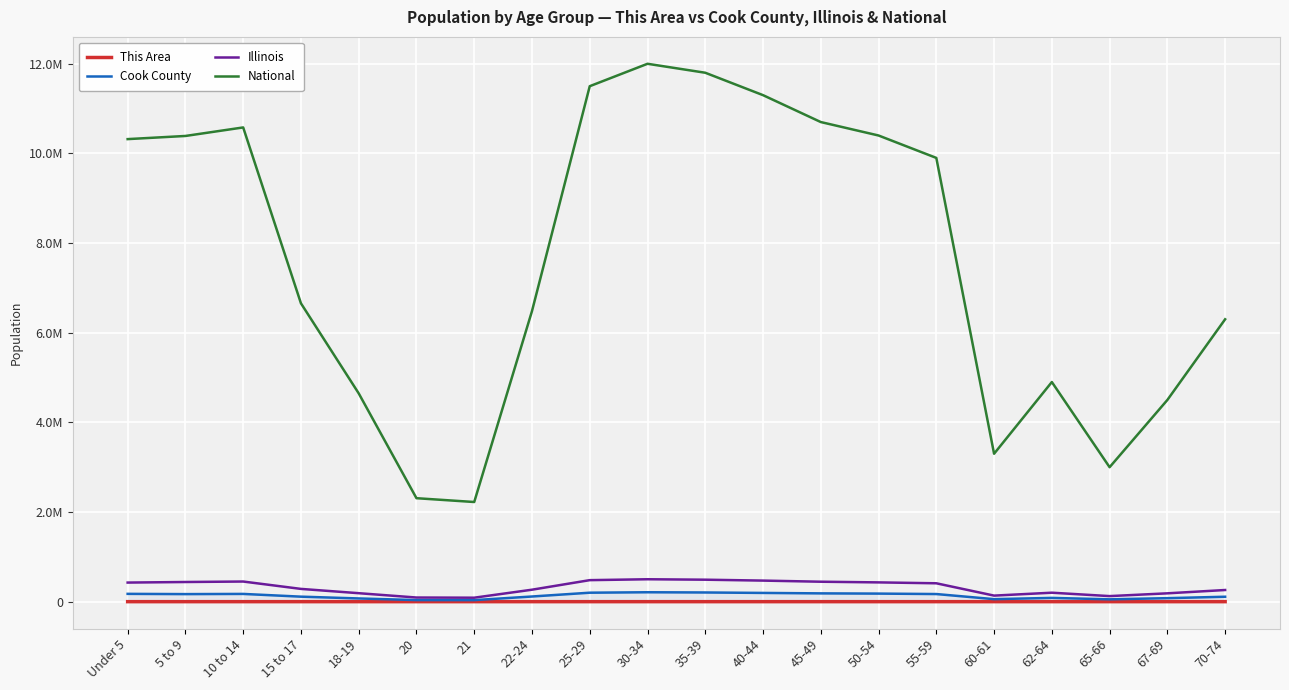

Which series has the largest total across all categories?

National